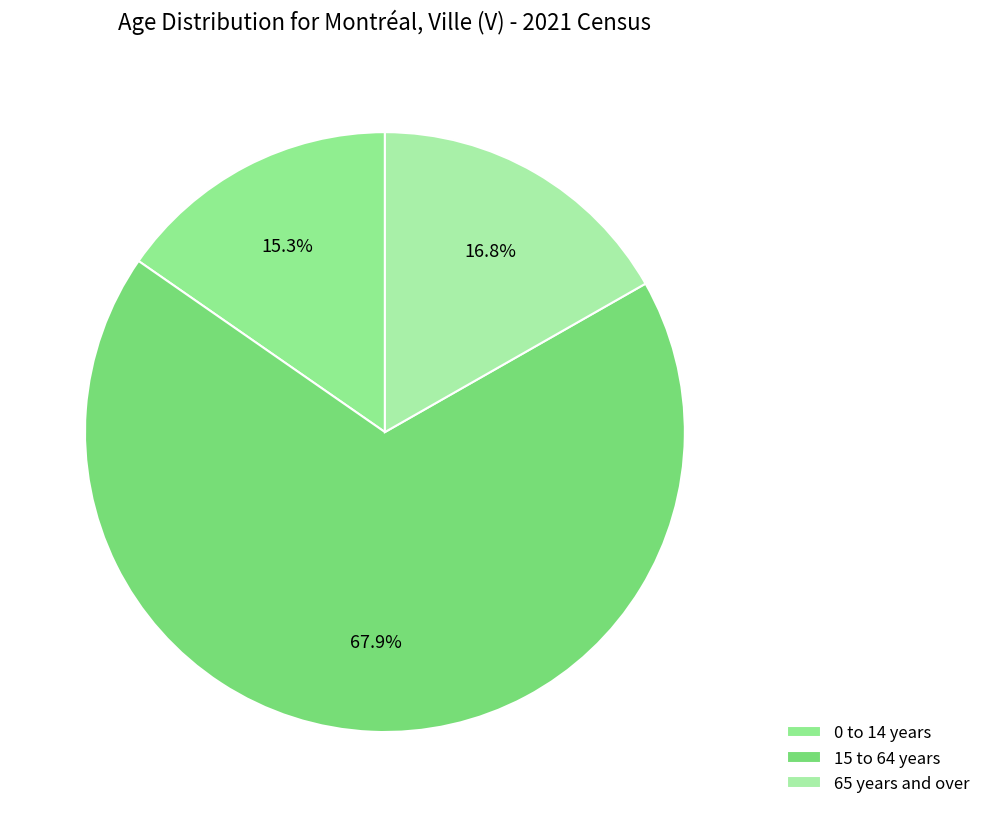

To the nearest percent, what portion does 0 to 14 years represent?

15%